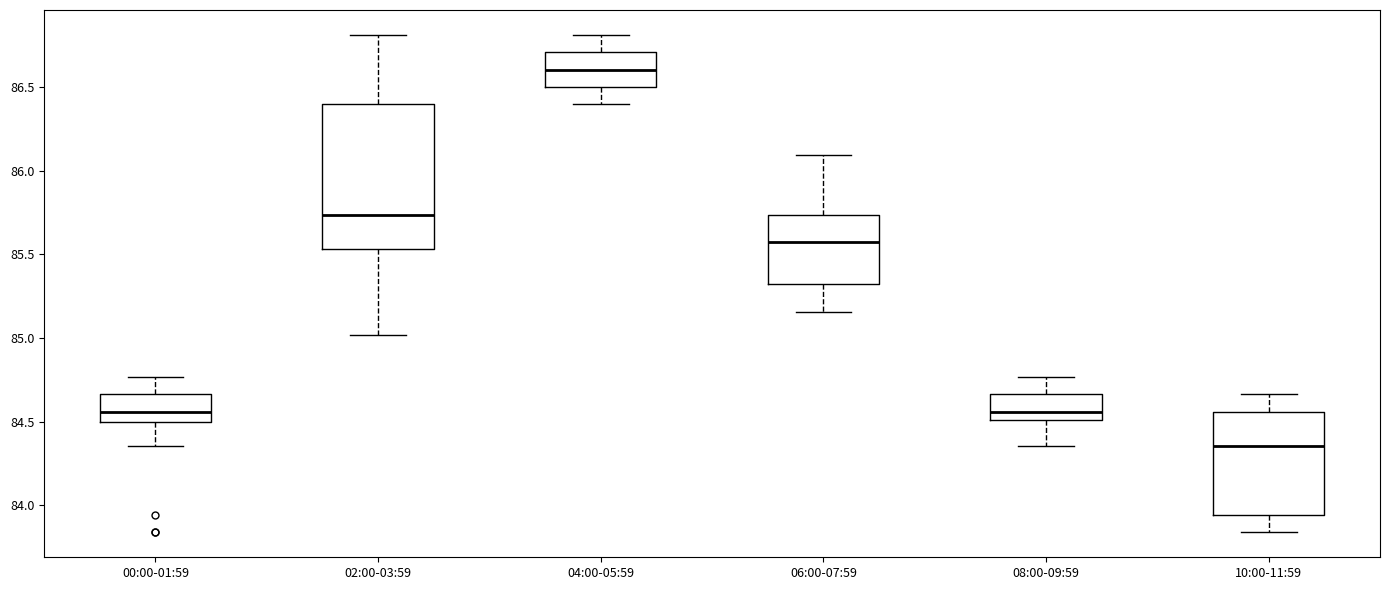

Comparing the boxes themselves (not the whiskers), which one is the tallest?

02:00-03:59